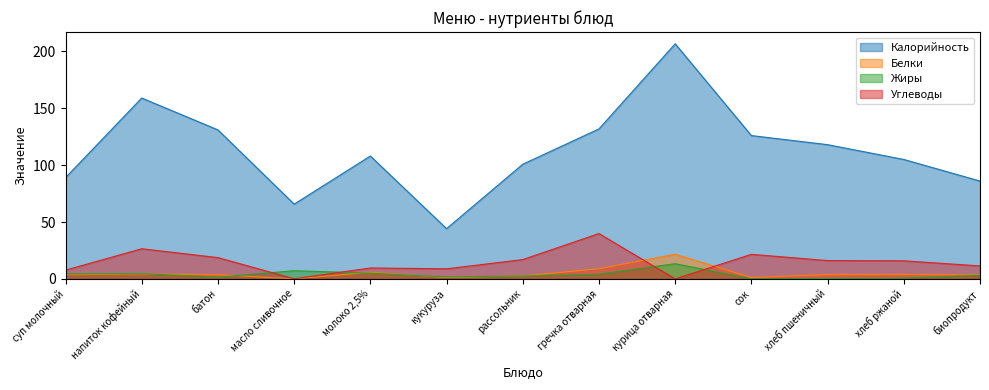

Which series has the widest spread of values?

Калорийность